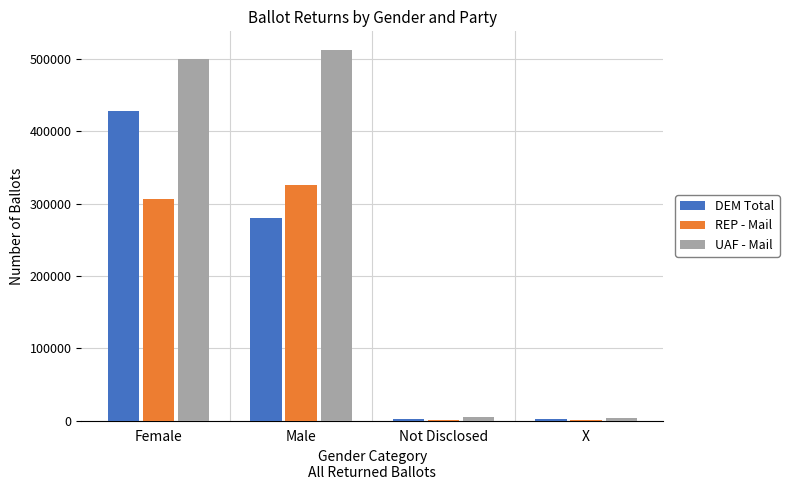

What is the sum of the DEM Total values at Female and Male?

707682